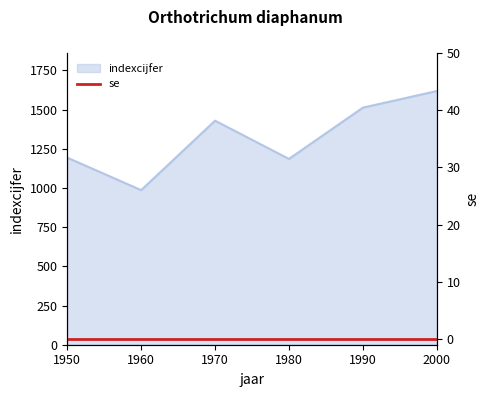

Approximately how many times larger is the value at 1970 compared to 1990?

0.9